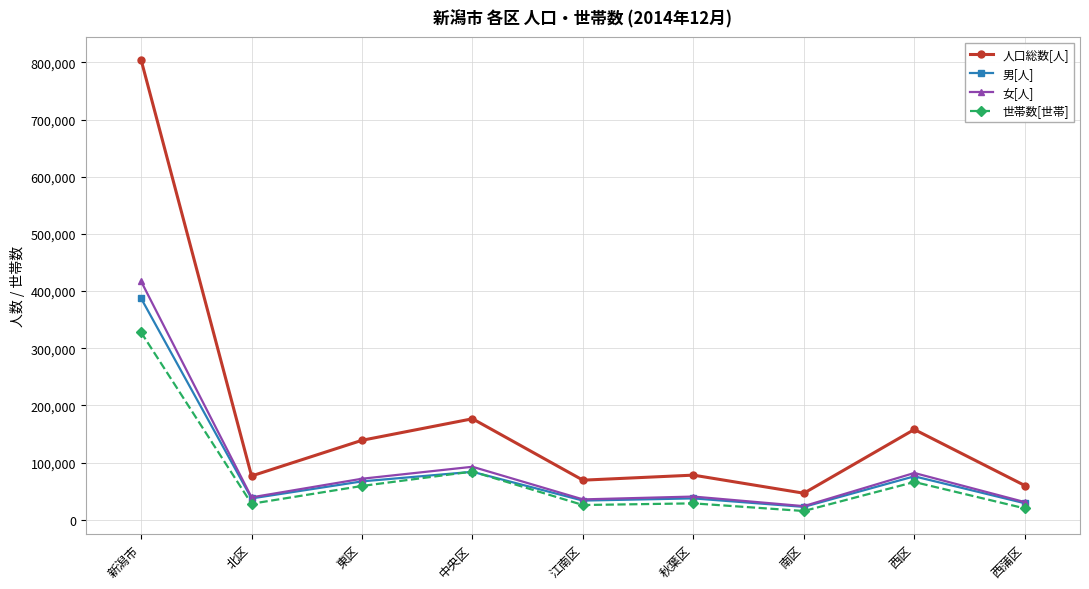

What is the difference between the maximum and minimum values in the 男[人] series?

364679